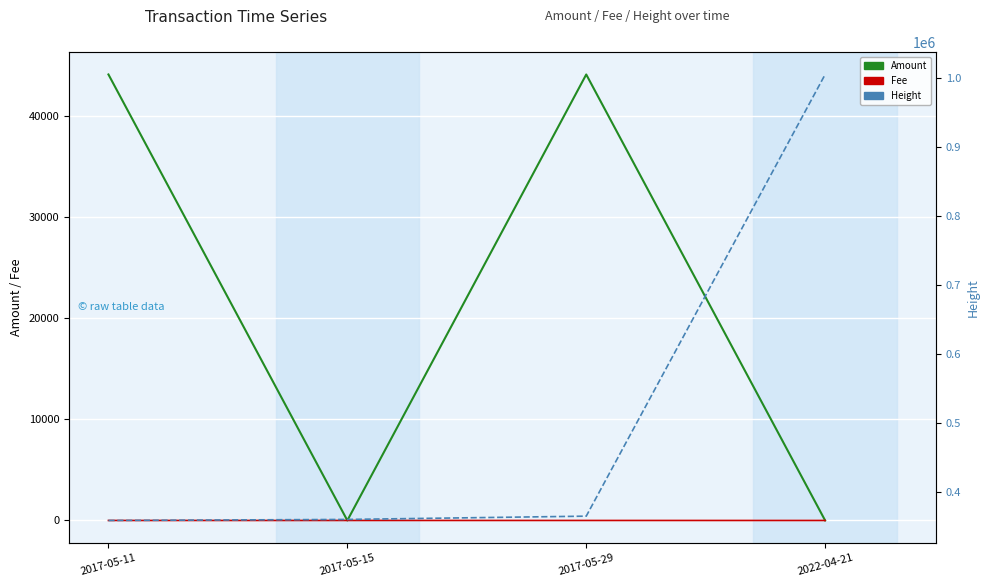

Which series has the largest total across all categories?

Height